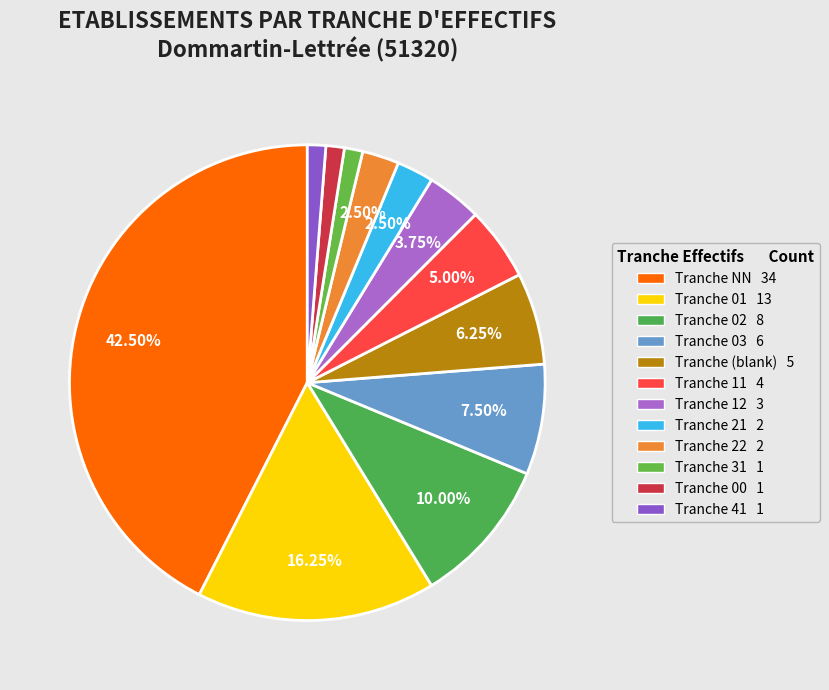

Rank the categories by value from lowest to highest.

31, 00, 41, 21, 22, 12, 11, , 03, 02, 01, NN